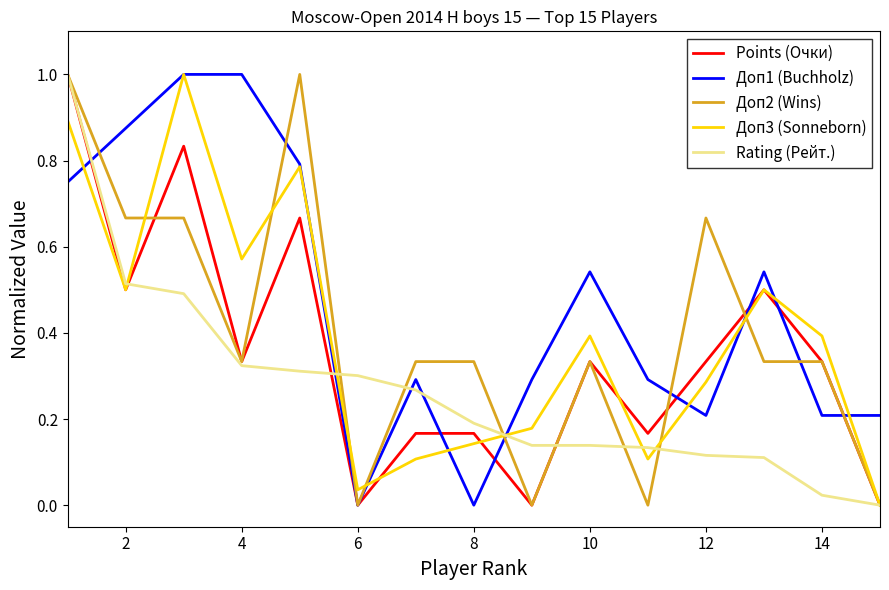

After their last crossing, which series has the higher values: Доп1 (Buchholz) or Rating (Рейт.)?

Доп1 (Buchholz)